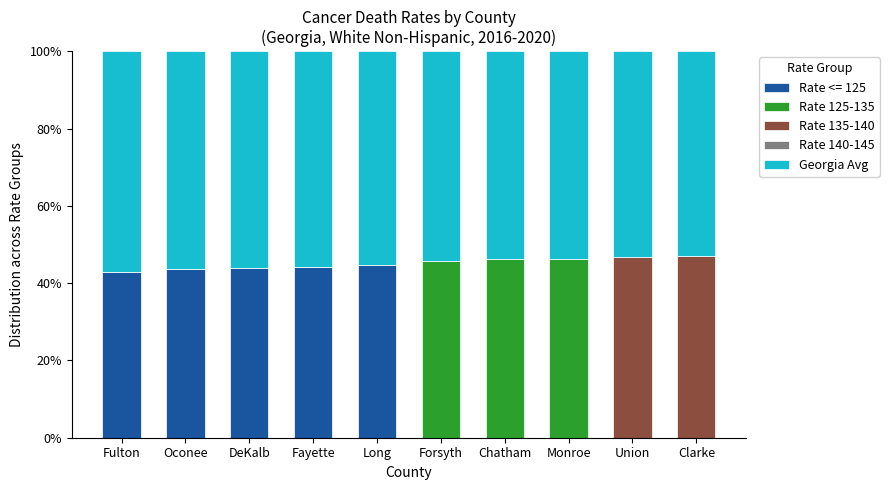

What is the maximum value for Rate <= 125?

44.6